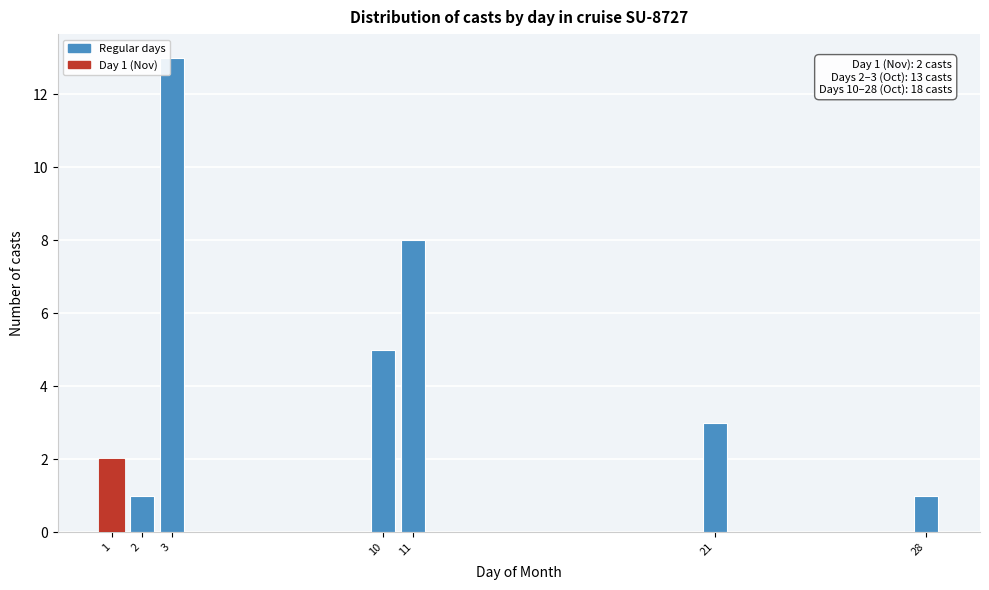

Reading left to right, what are all the values shown in this chart?

1=2	2=1	3=13	10=5	11=8	21=3	28=1